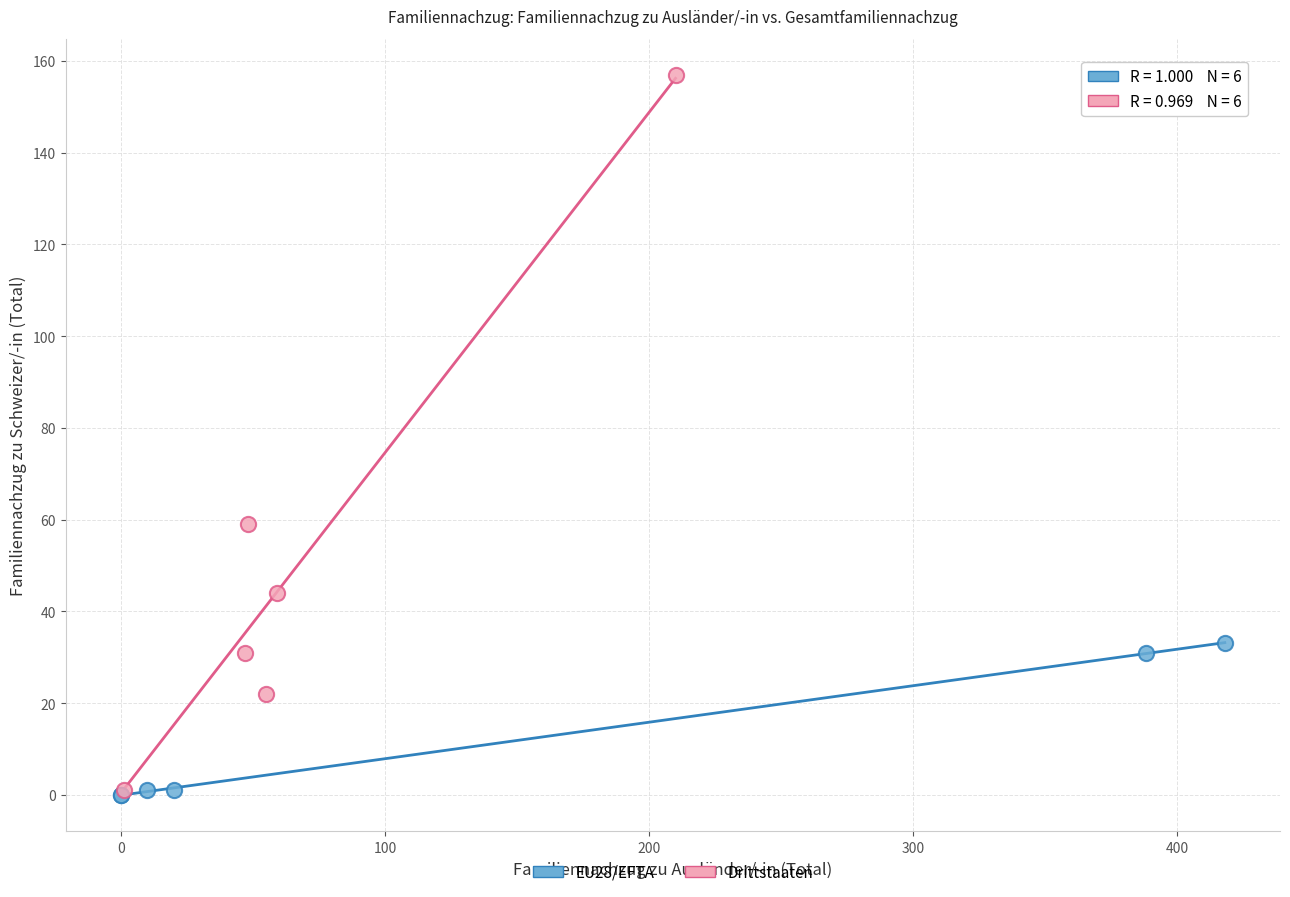

Which series reaches the maximum Y coordinate?

Drittstaaten